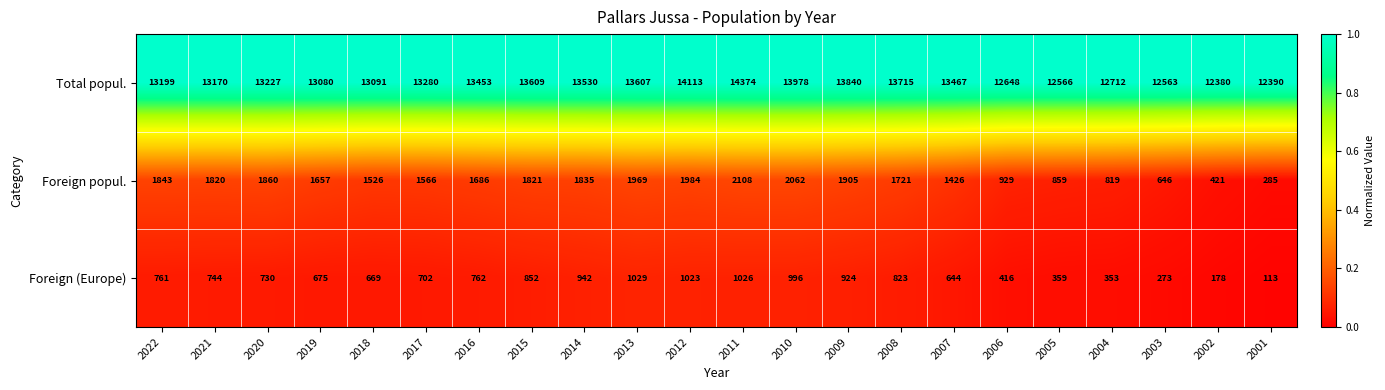

How many distinct data groups are displayed?

3